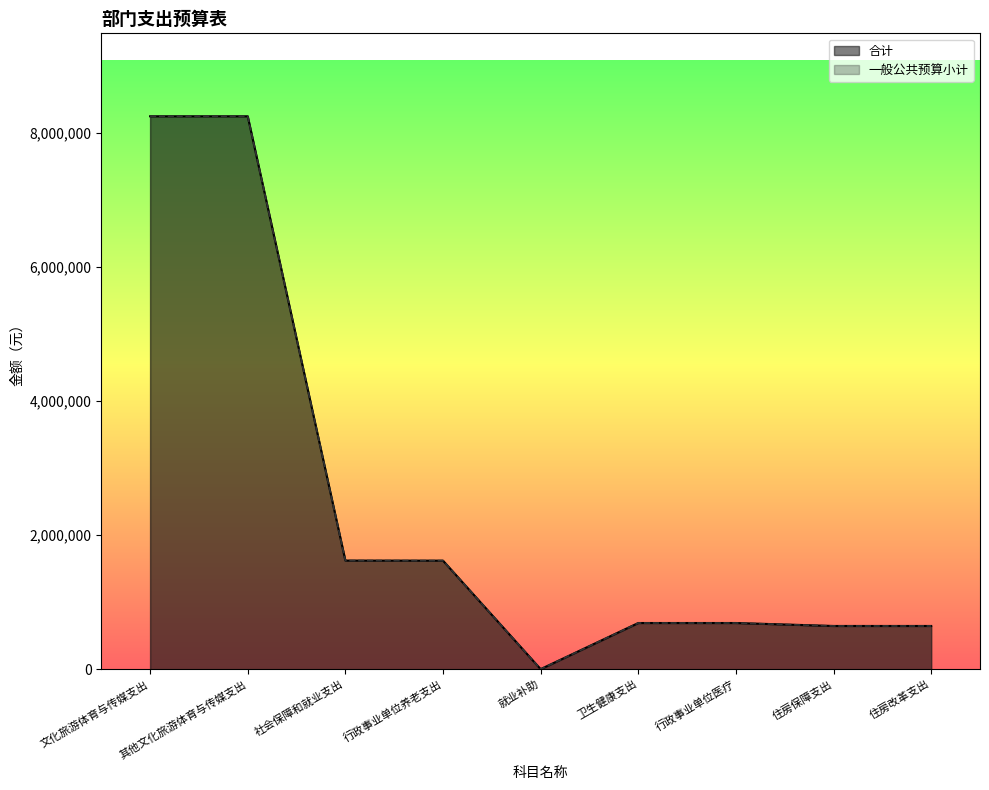

How many series are shown in this chart?

2